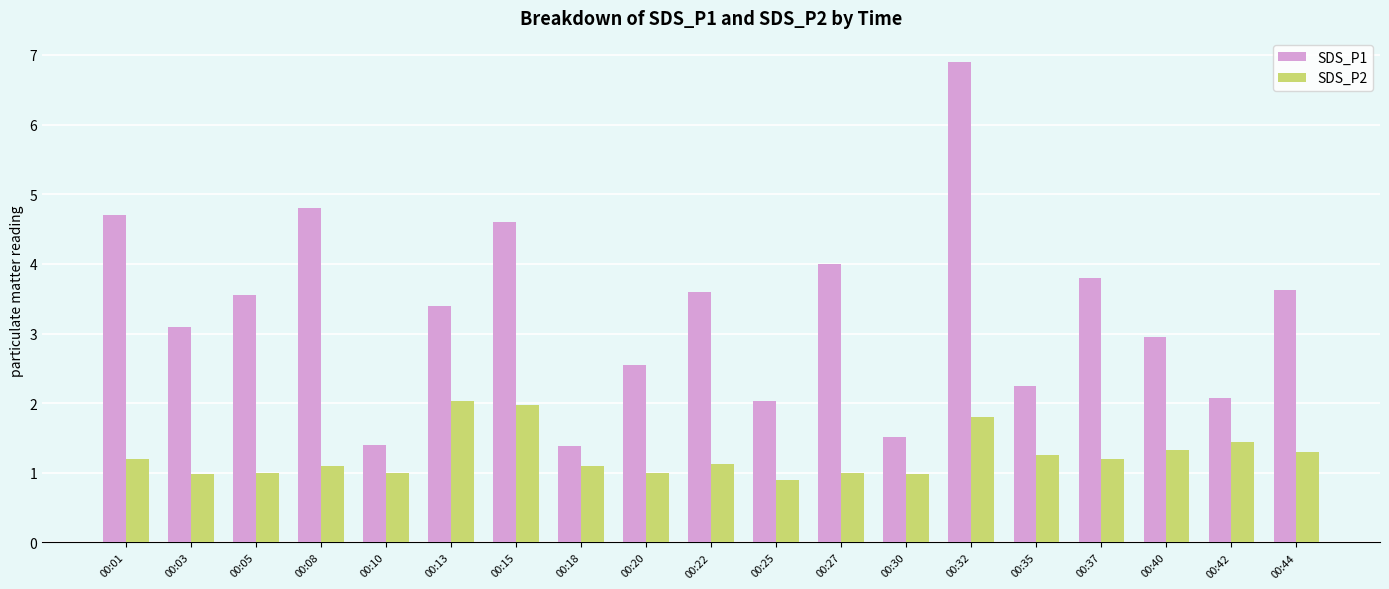

What is the difference between the highest and lowest values at 00:13?

1.4